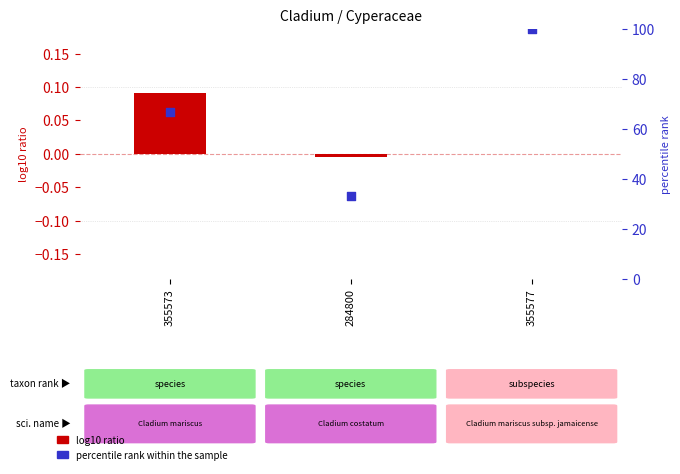

Which series has the largest Y range (max minus min)?

percentile rank within the sample